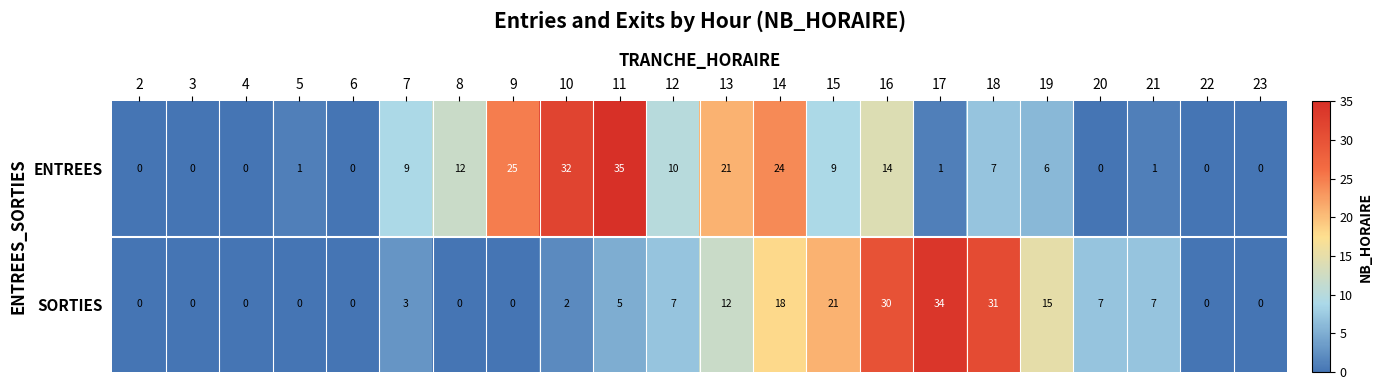

List the series in order of their peak value, highest first.

ENTREES, SORTIES